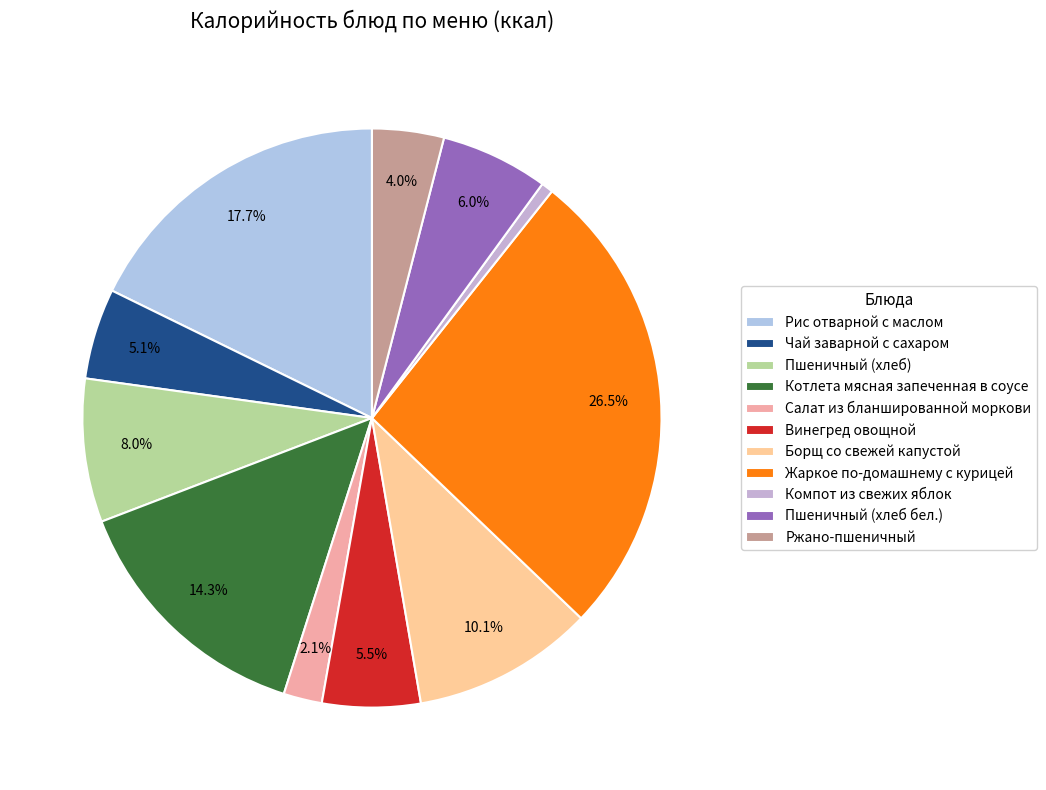

Approximately how many times larger is the value at Ржано-пшеничный compared to Винегред овощной?

0.7